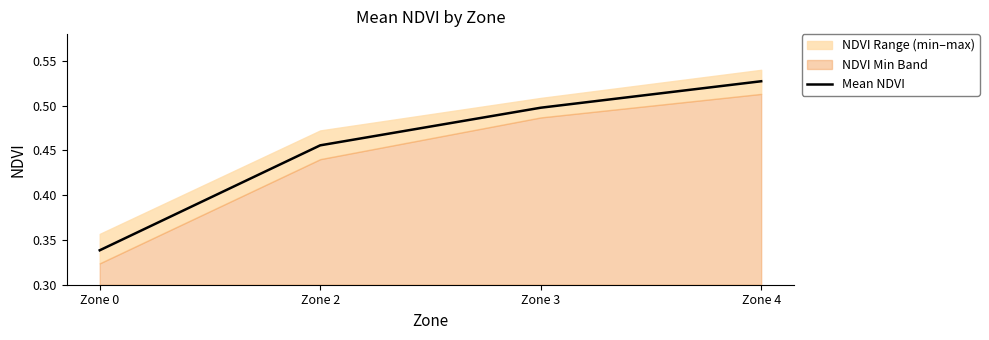

At which label is the value closest to 0?

Zone 0